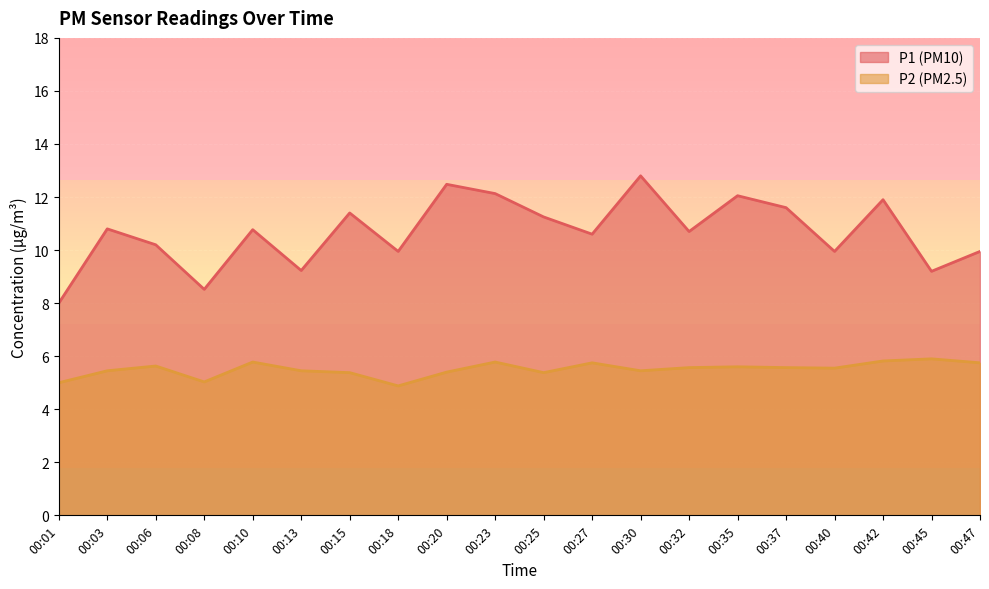

At which label is P1 closest to 10?

00:18